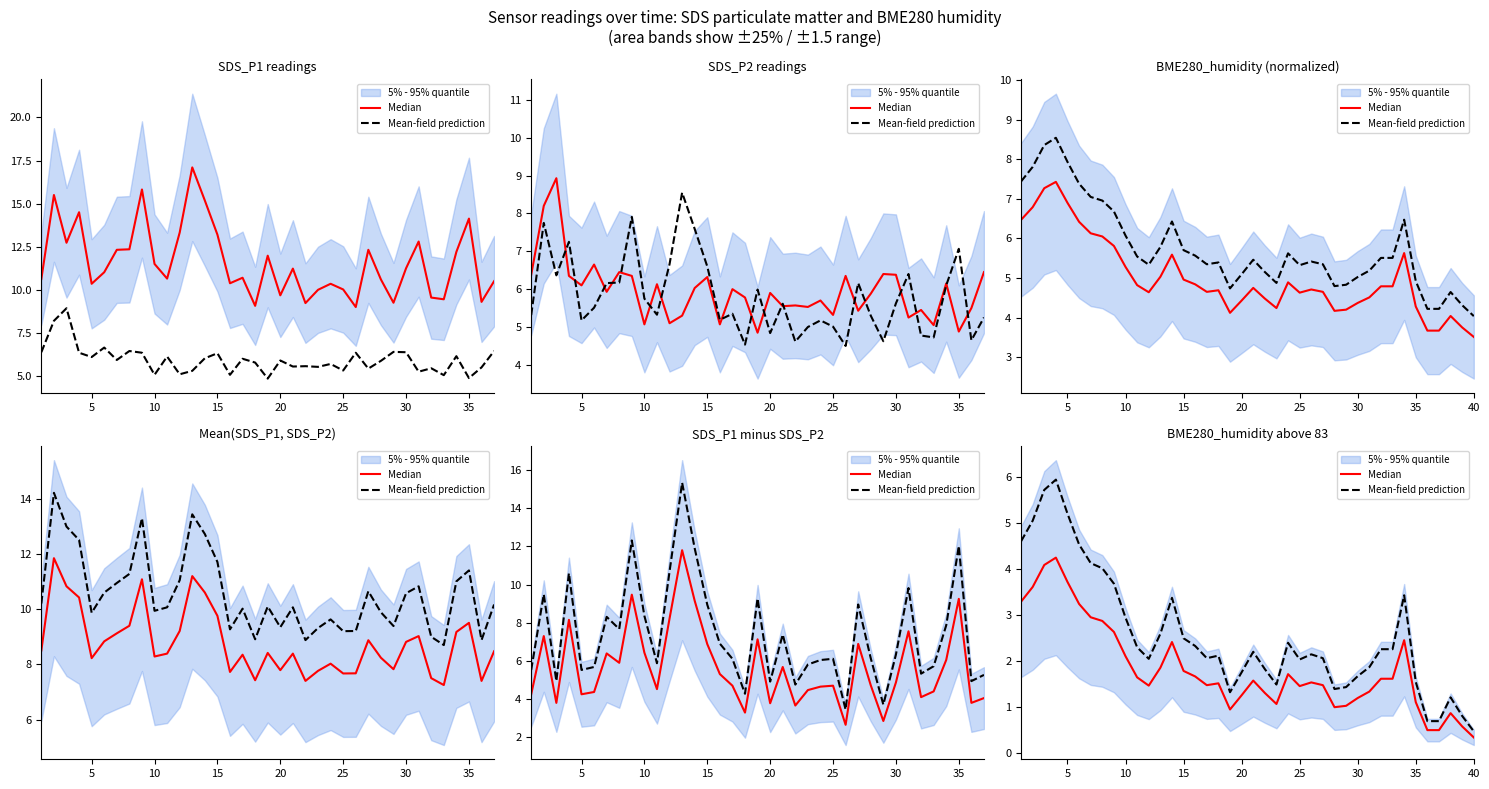

The value of Median at 5 is 3.6. True or false?

True